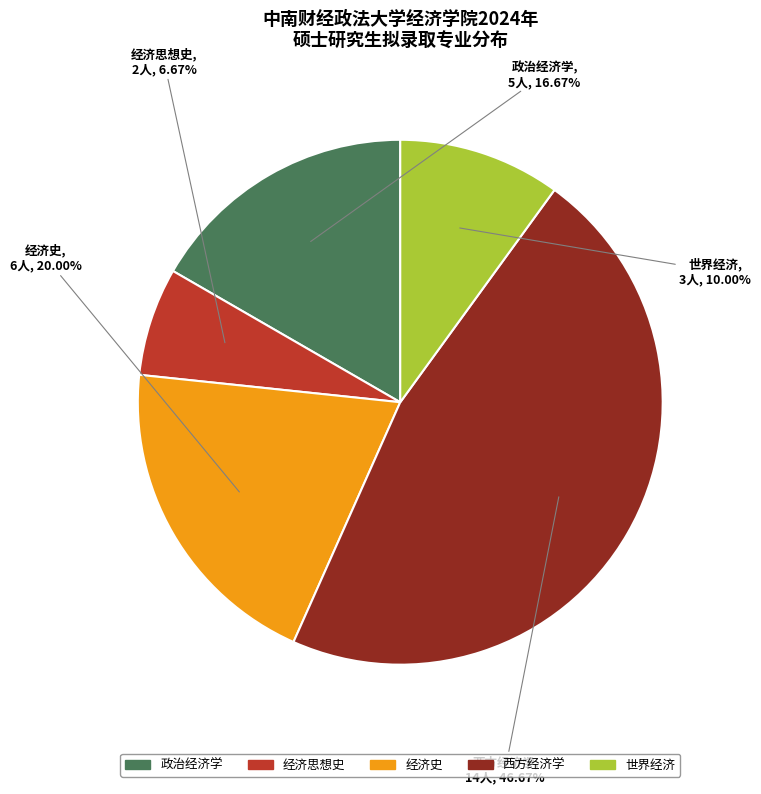

Which slice is the largest?

西方经济学